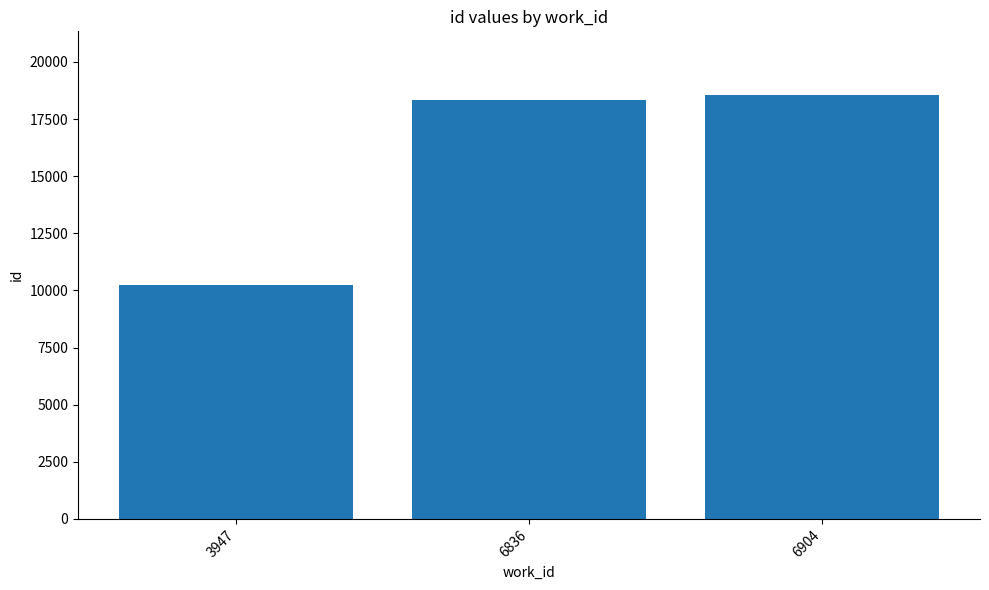

How many data points are less than 18353?

1